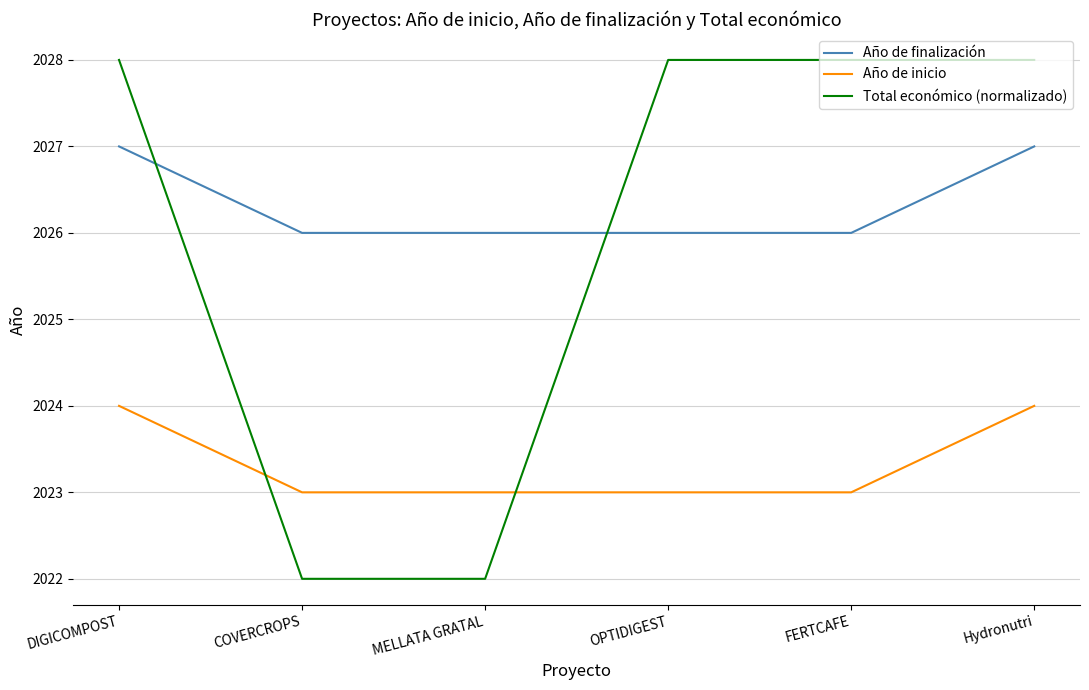

What is the total value across all series at OPTIDIGEST?

6077.0